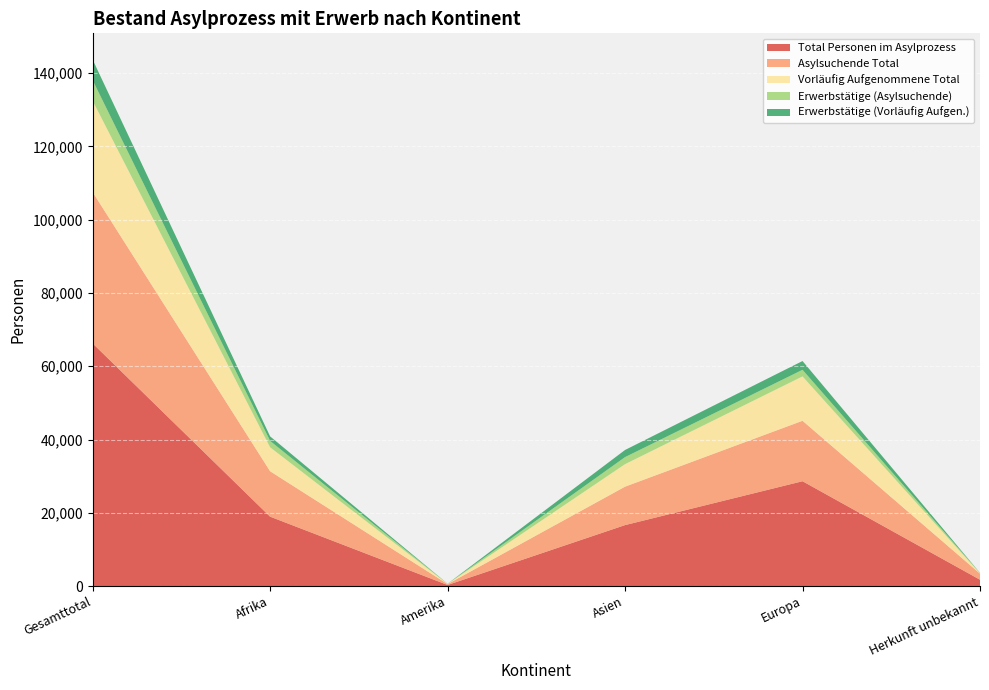

Reading right to left, transcribe all the data shown in this chart.

Total Personen im Asylprozess: 1731	28615	16641	298	18941	66226
Asylsuchende Total: 1658	16499	10492	240	12391	41280
Vorläufig Aufgenommene Total: 73	12116	6149	58	6550	24946
Erwerbstätige (Asylsuchende): 121	1802	1923	35	1735	5616
Erwerbstätige (Vorläufig Aufgen.): 19	2388	1940	18	1239	5604